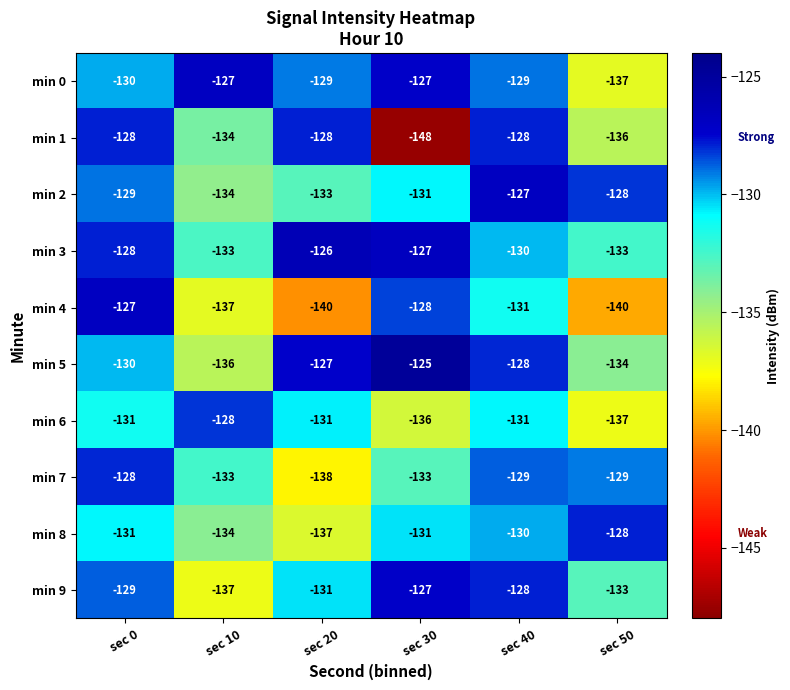

What is the difference between the highest and lowest values at sec 30?

23